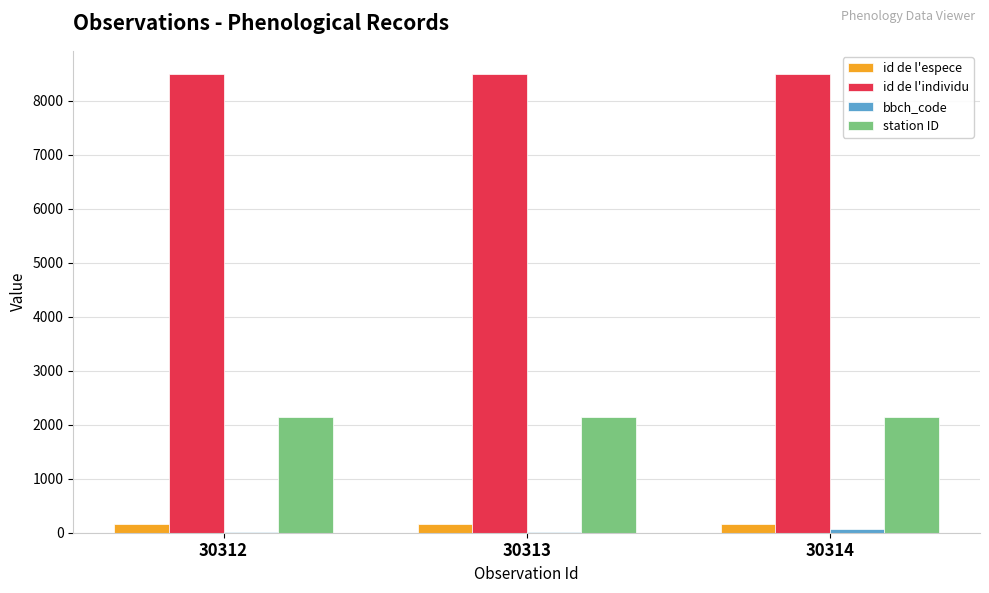

Are the bars grouped side by side (vs. stacked)?

Yes